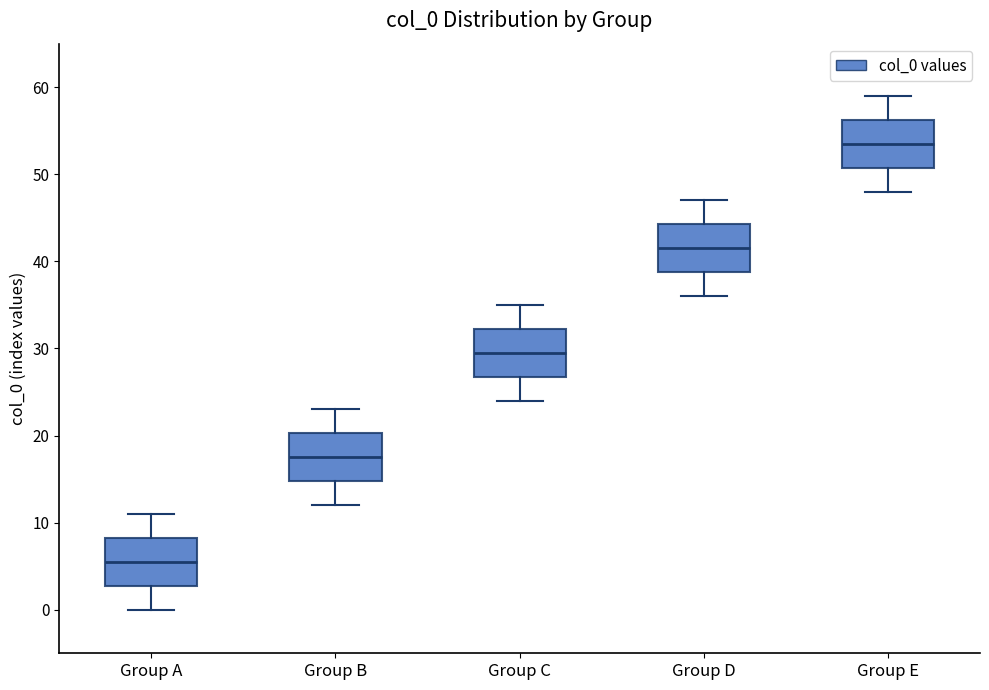

Reading left to right, transcribe this box plot: for each box, give where its median line is, the range the box spans, and where its two whiskers end, as read against the y-axis. The values are not printed on the chart, so give them approximately, as read against the axis.

Group A: median 6, box 3 to 8, whiskers 0 to 11
Group B: median 18, box 15 to 20, whiskers 12 to 23
Group C: median 30, box 27 to 32, whiskers 24 to 35
Group D: median 42, box 39 to 44, whiskers 36 to 47
Group E: median 54, box 51 to 56, whiskers 48 to 59